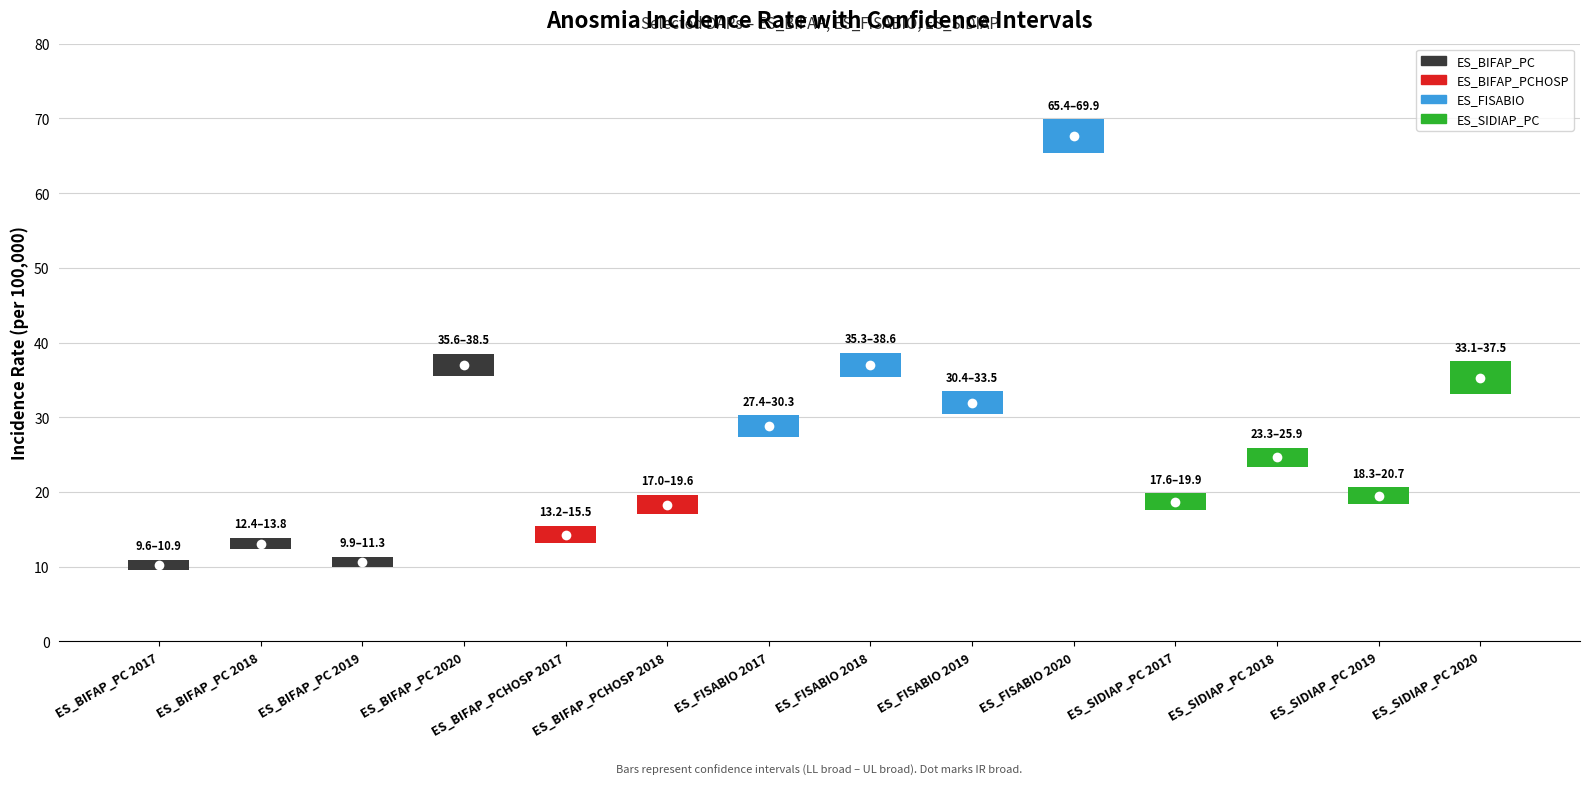

What is the lowest value of the UL broad series?

10.9